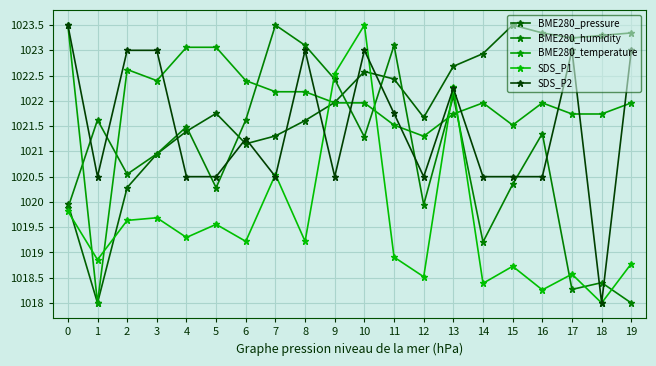

Which series has the largest total across all categories?

BME280_temperature